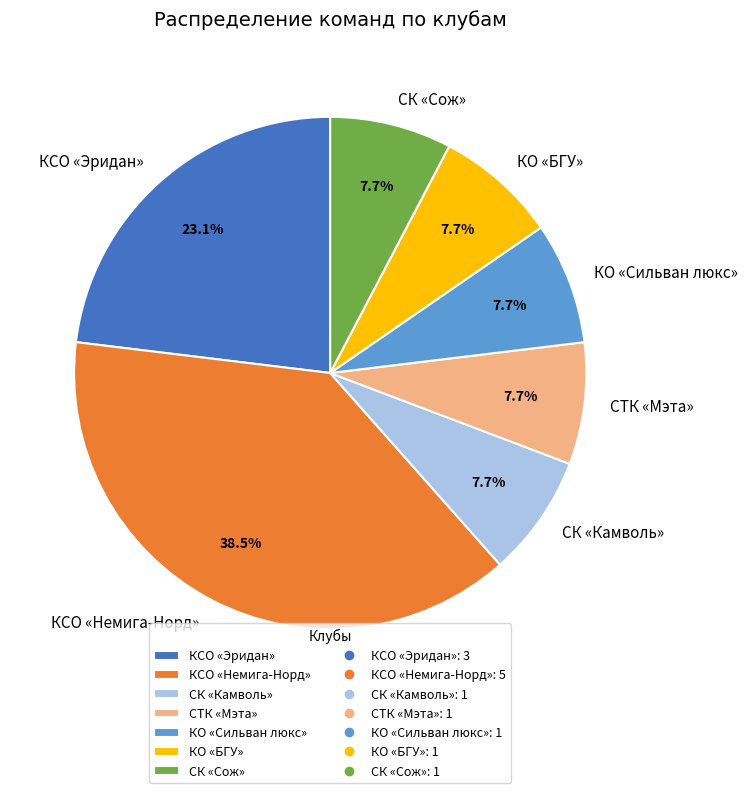

What percentage do КСО «Немига-Норд» and СК «Сож» together represent?

46.2%